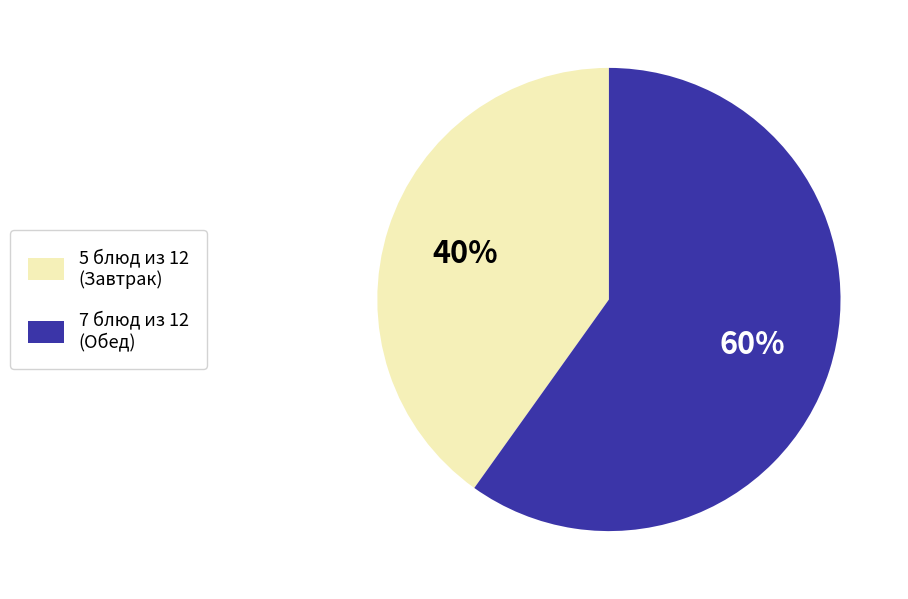

To the nearest percent, what is the difference between the largest and smallest slice percentages?

20%